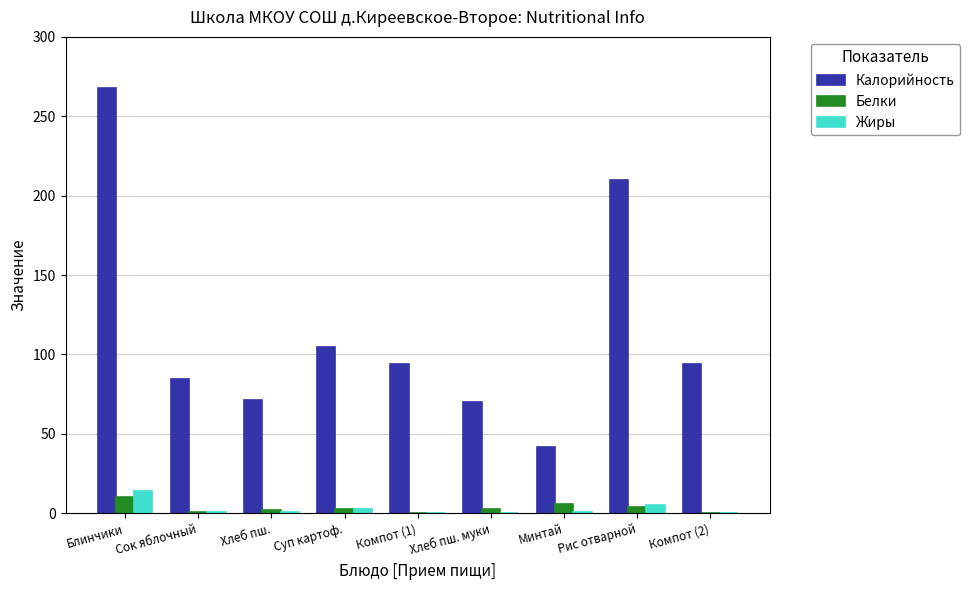

Between Рис отварной and Компот (2), which series saw the biggest shift?

Калорийность